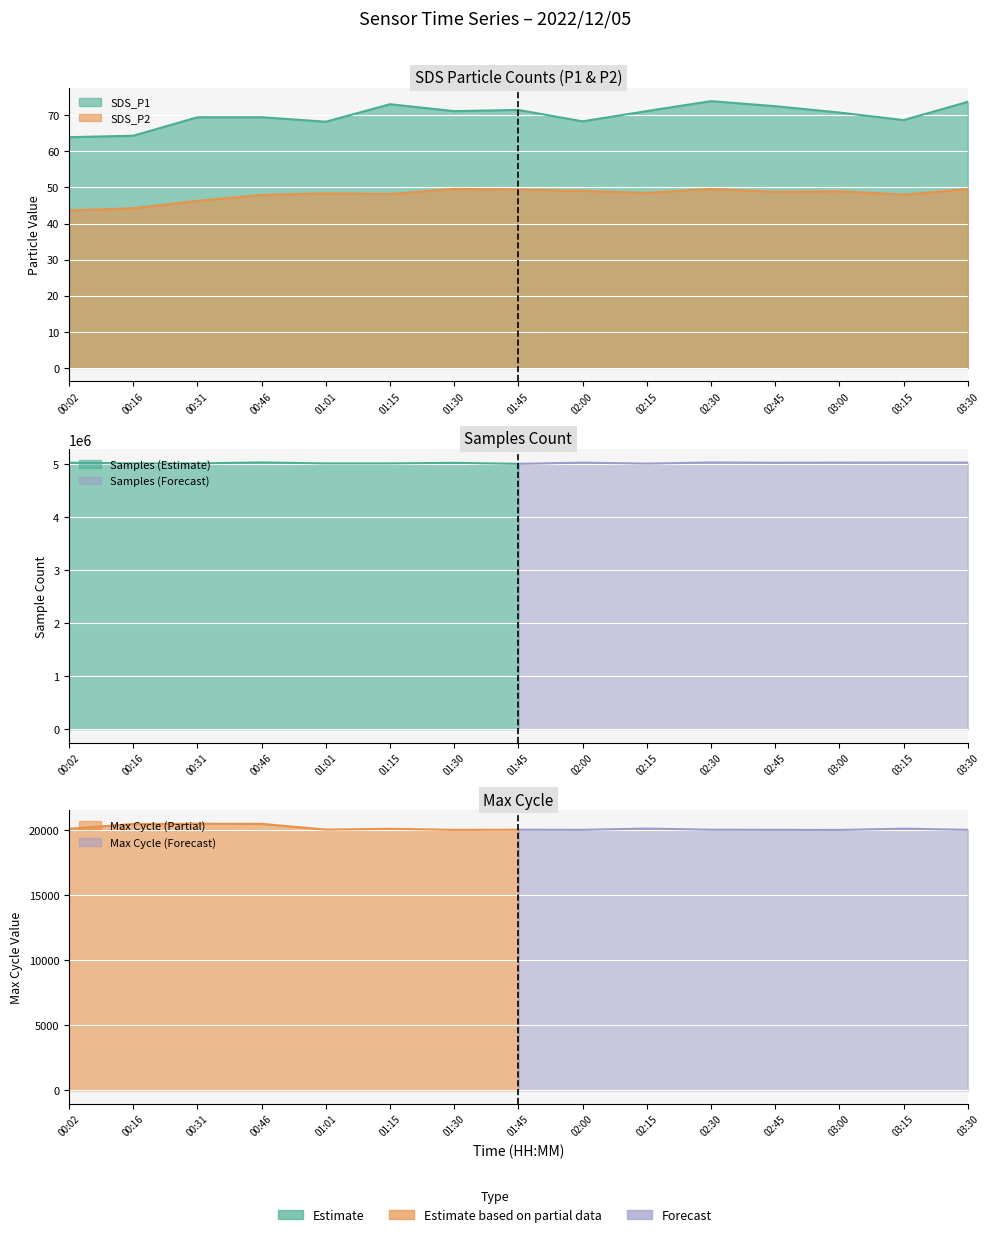

Which series changed the most between 02:00 and 02:45?

SDS_P1